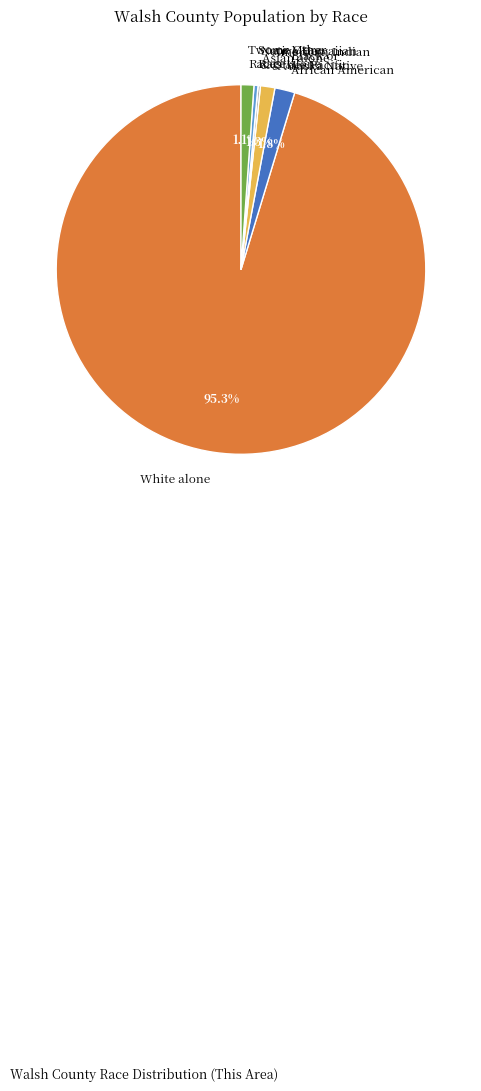

To the nearest percent, what is the average slice percentage?

14%